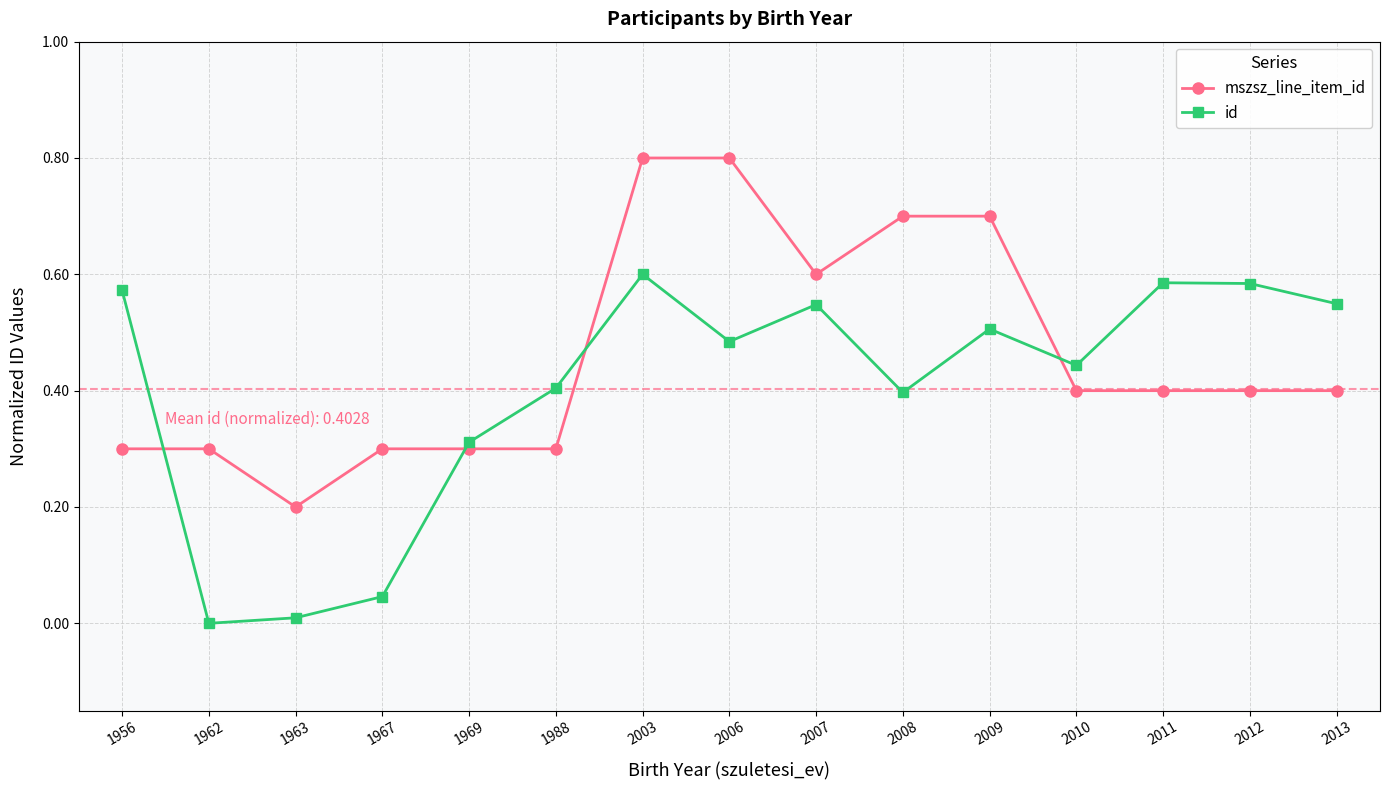

Which series changed the most between 1969 and 2011?

id